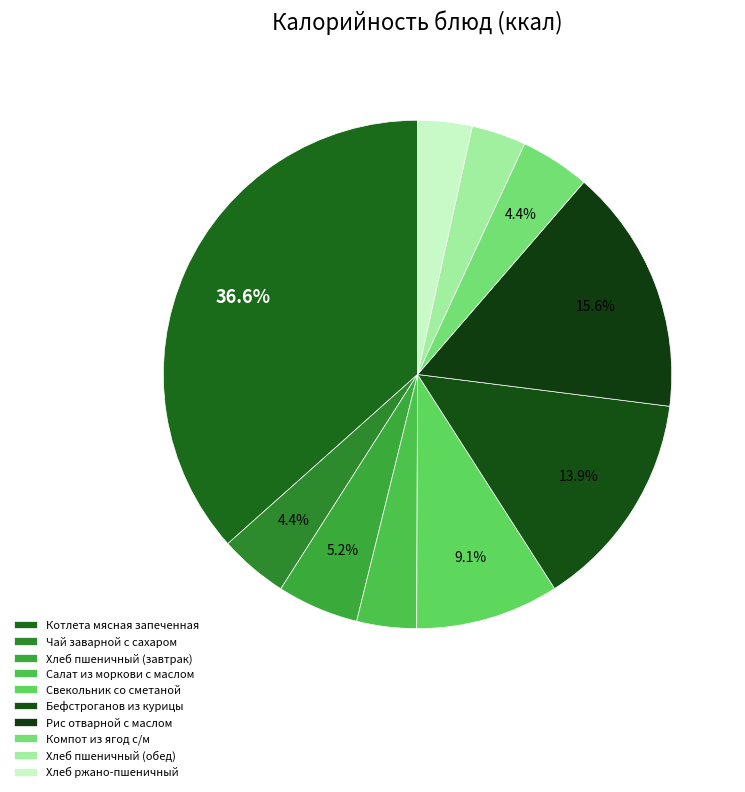

Is there a majority slice in this chart?

No